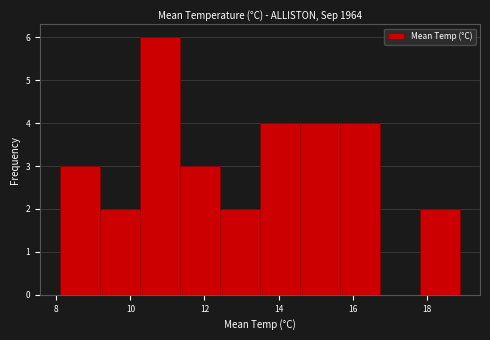

Reading left to right, transcribe this chart: for each bar, give the range it covers on the x-axis and its height. Neither the bar edges nor the heights are printed on the chart, so give them approximately, as read against the axes.

8.10 to 9.18: 3
9.18 to 10.26: 2
10.26 to 11.34: 6
11.34 to 12.42: 3
12.42 to 13.50: 2
13.50 to 14.58: 4
14.58 to 15.66: 4
15.66 to 16.74: 4
16.74 to 17.82: 0
17.82 to 18.90: 2